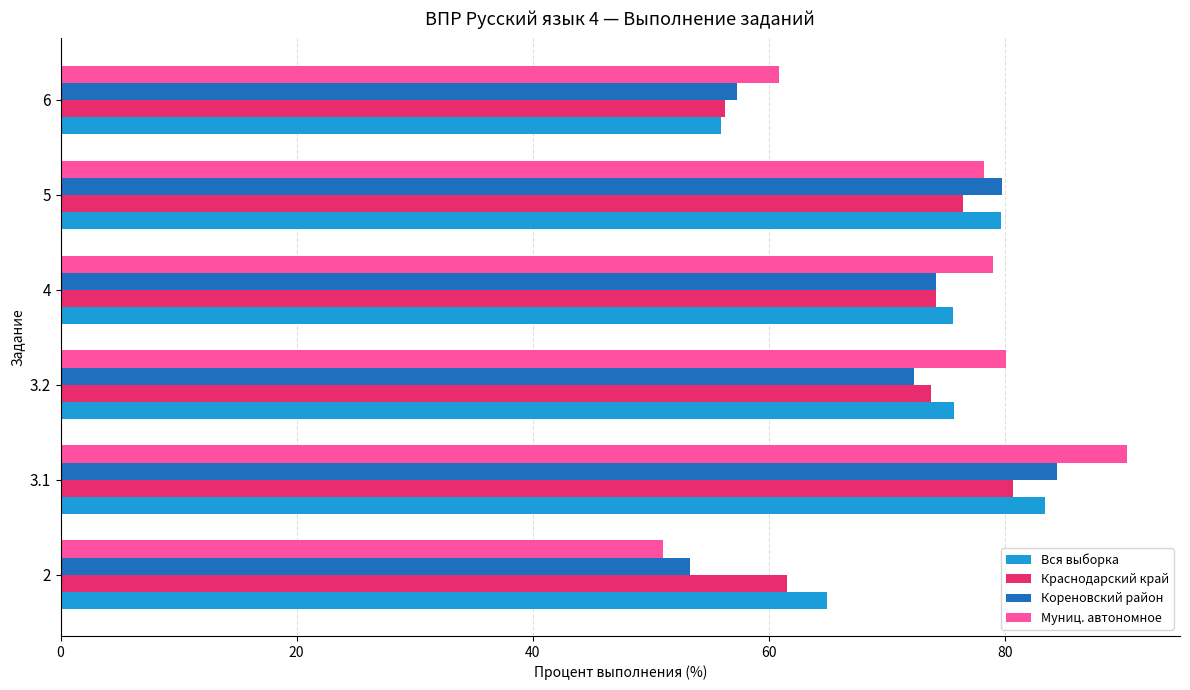

Is the value of Муниц. автономное at 6 greater than the value of Вся выборка at 4?

No